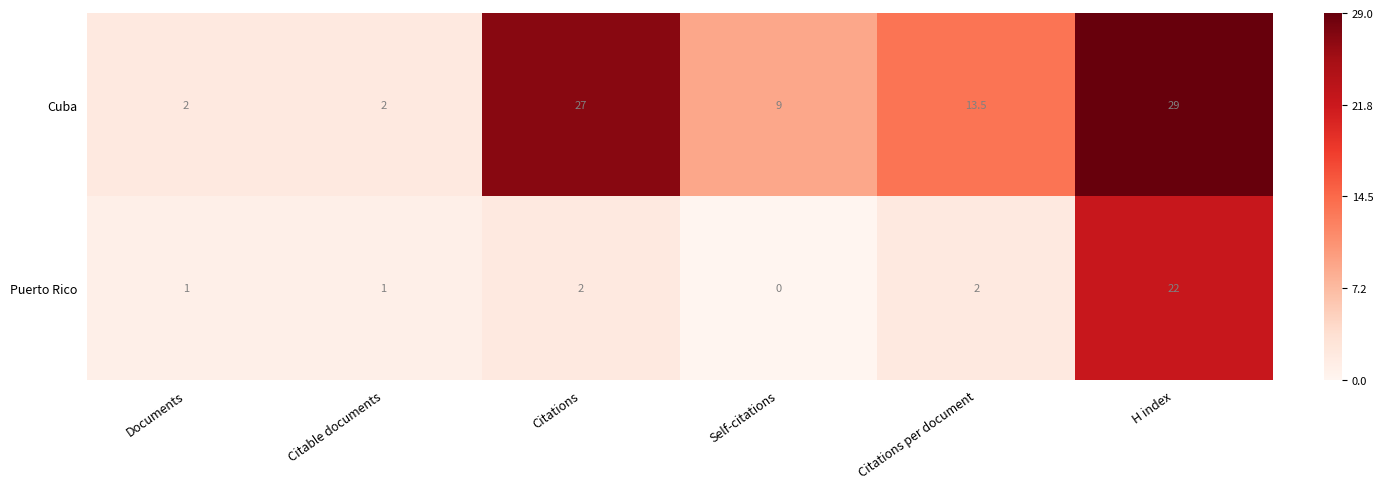

Reading right to left, extract all data points from this chart.

Cuba: 29.0	13.5	9.0	27.0	2.0	2.0
Puerto Rico: 22.0	2.0	0.0	2.0	1.0	1.0